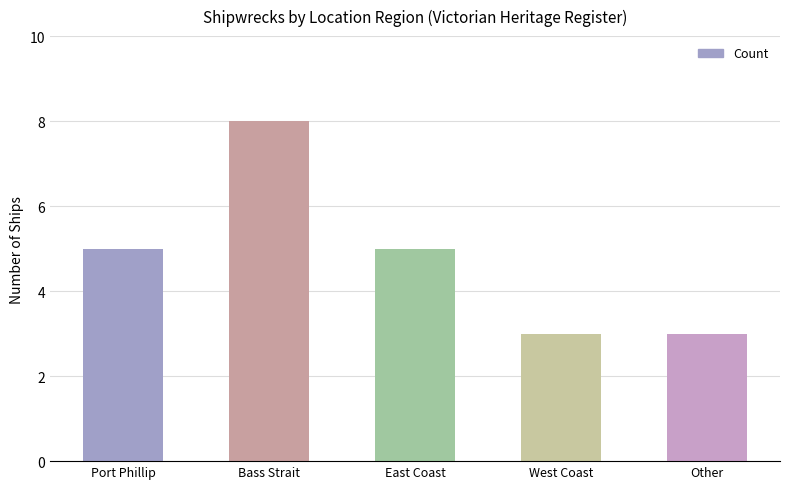

How many values are below 5?

2